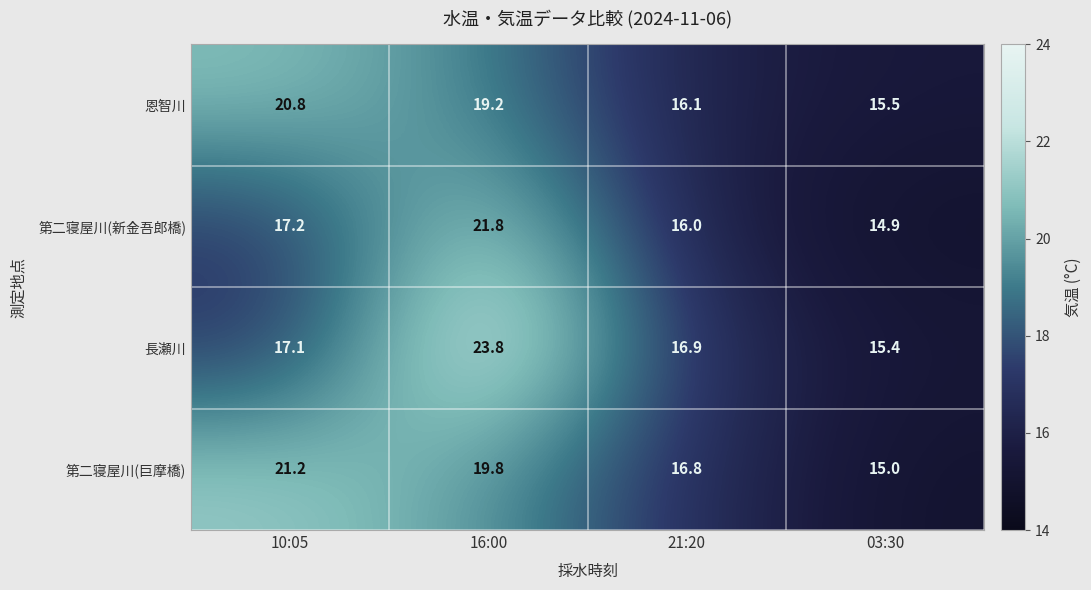

Which category has the highest value across all series?

16:00